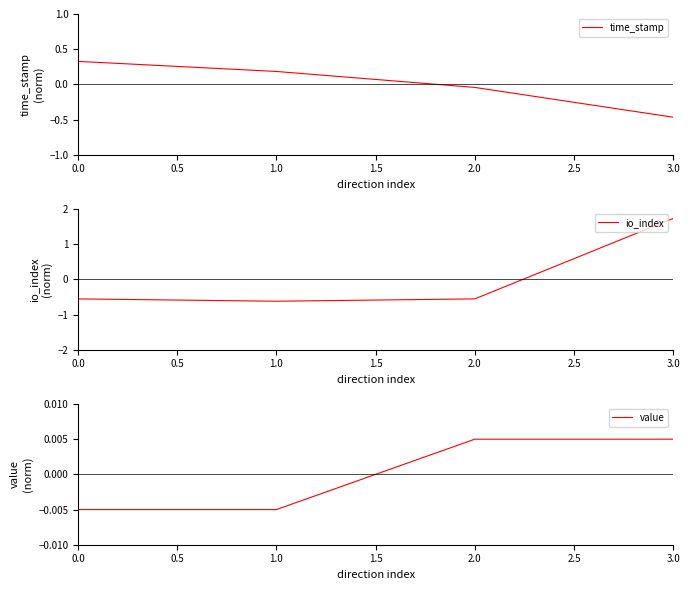

Which series has the largest total across all categories?

time_stamp